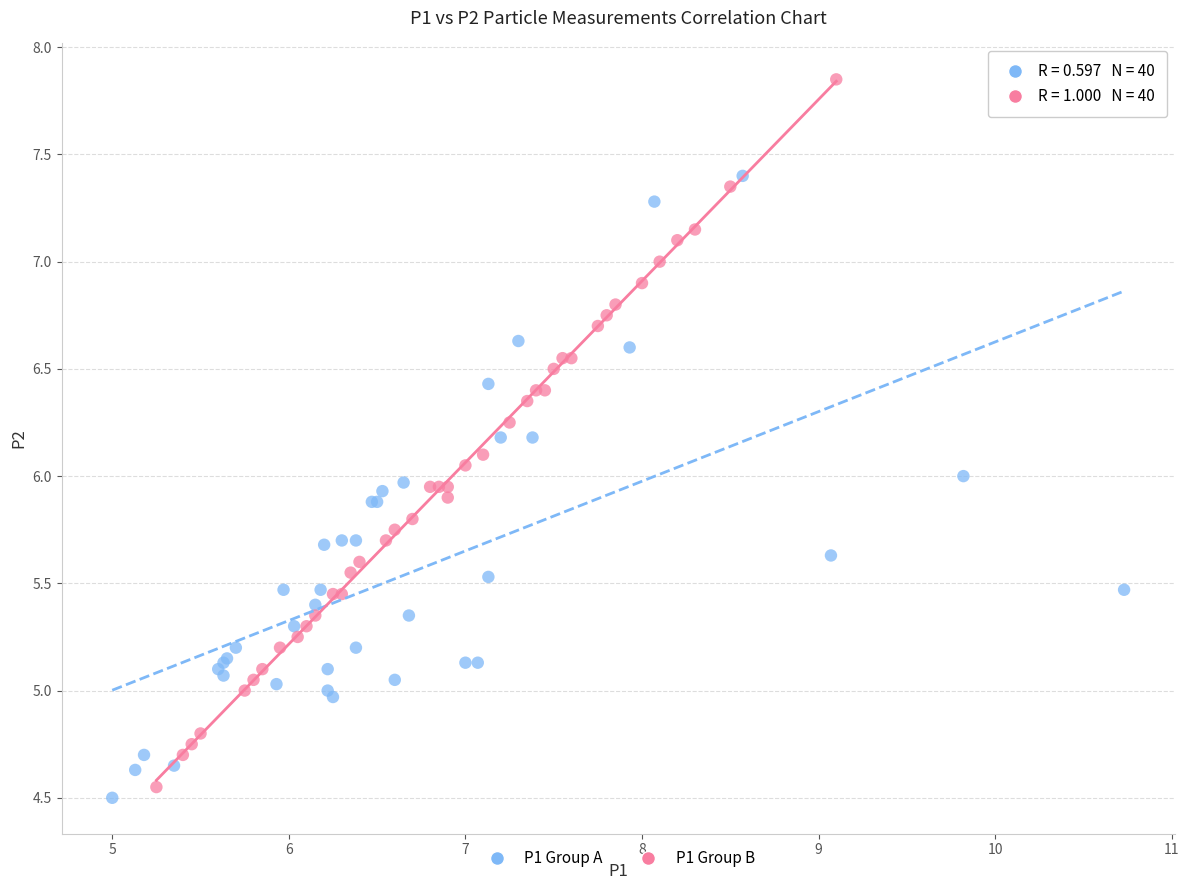

What are all the series names shown in the legend?

P1 Group A, P1 Group B